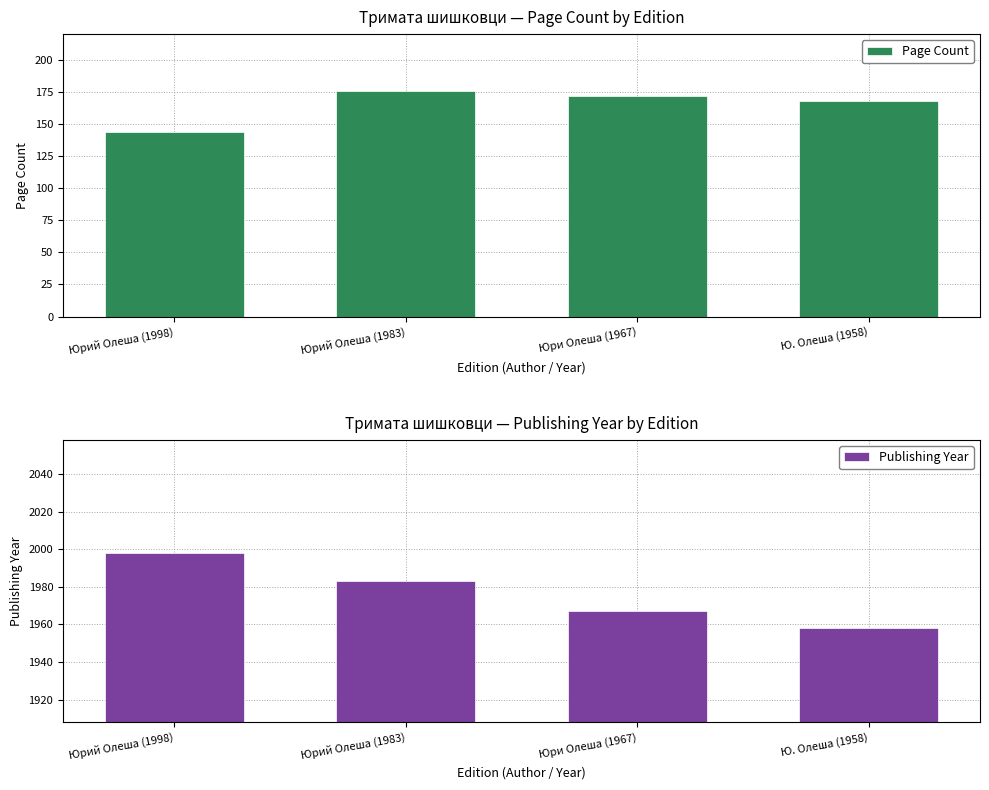

How many bars are there in each group?

2